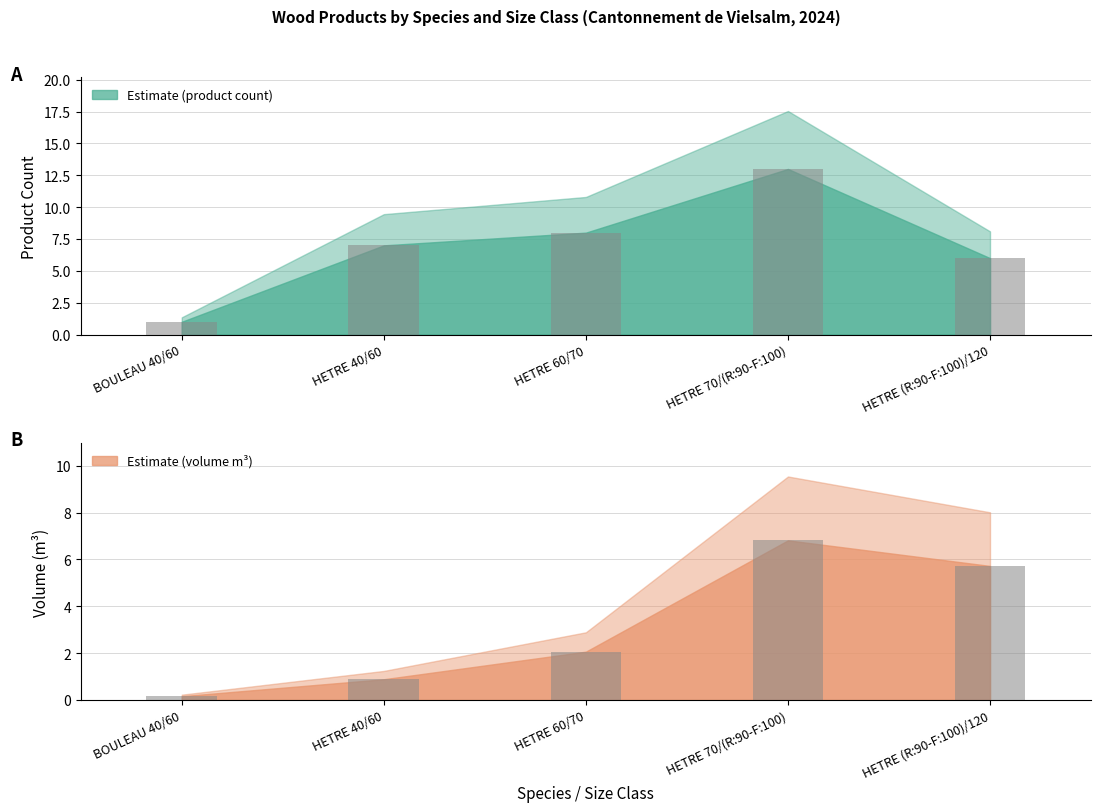

At BOULEAU 40/60, list the series in order from smallest to largest.

produit_vtgr, produit_nbre